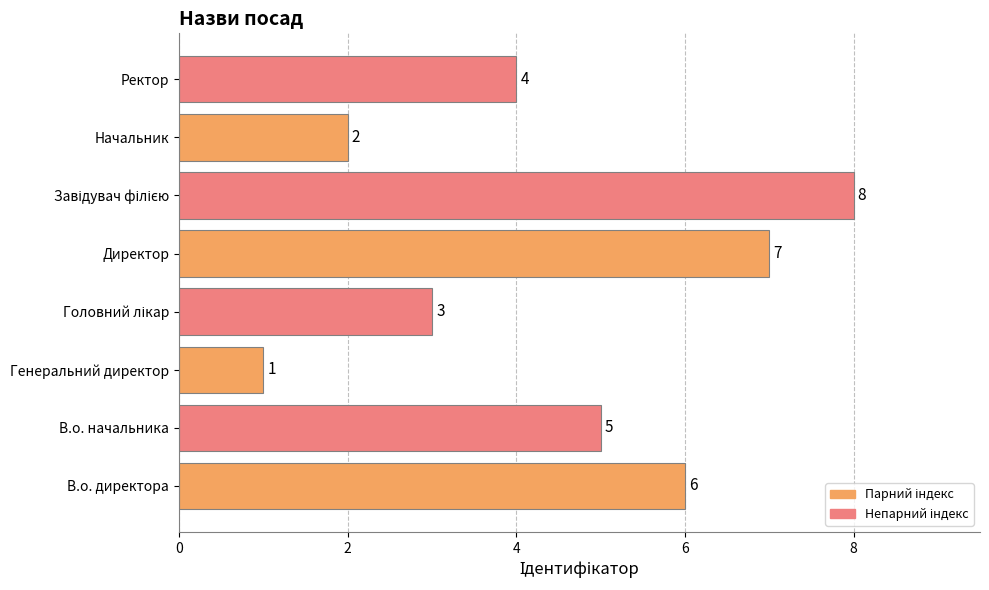

How many values are below 5?

4